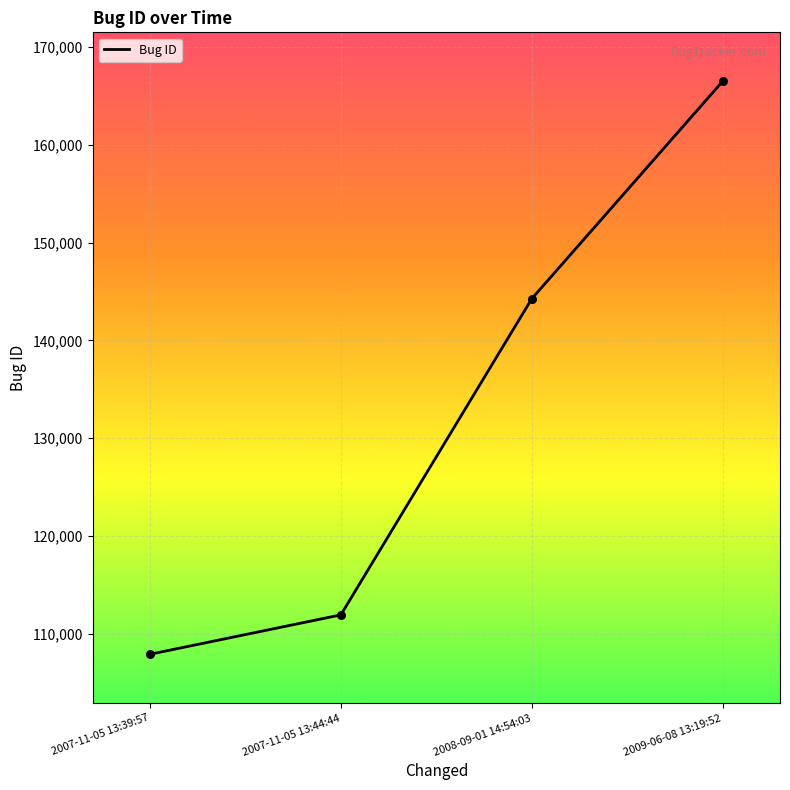

Which has a higher value, 2007-11-05 13:39:57 or 2009-06-08 13:19:52?

2009-06-08 13:19:52